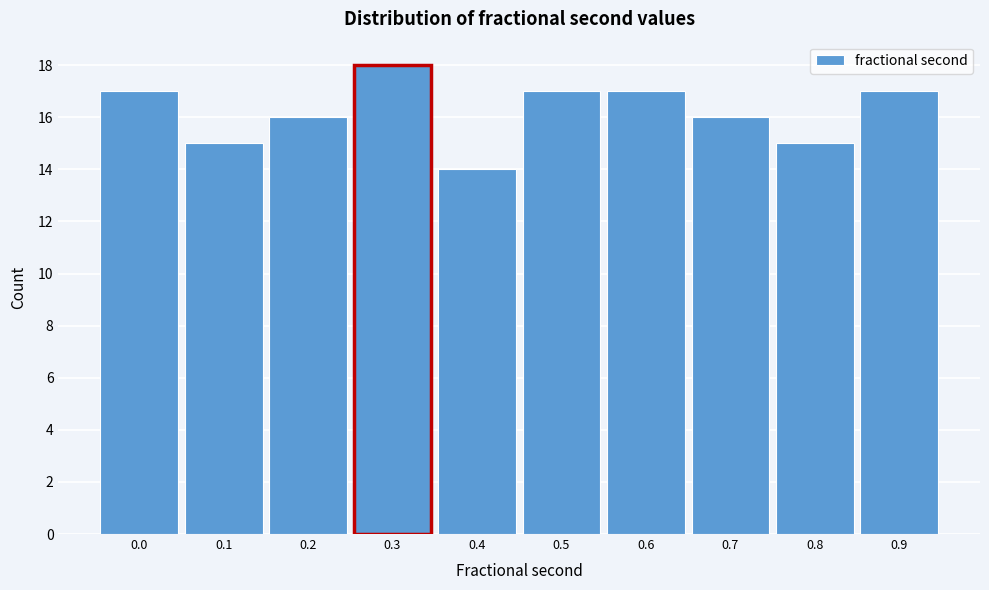

Reading left to right, transcribe all the data shown in this chart.

17	15	16	18	14	17	17	16	15	17